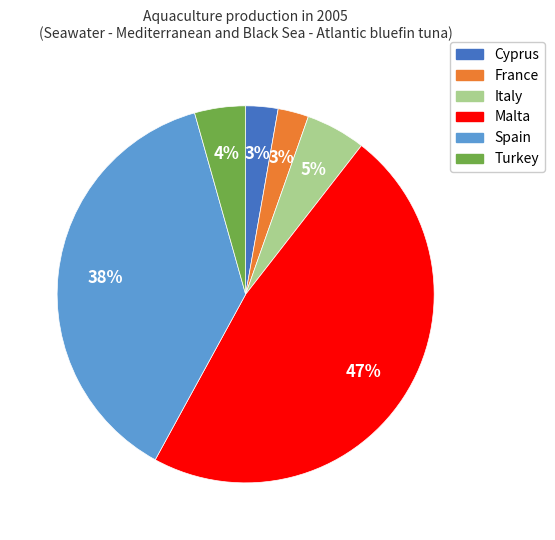

Approximately how many times larger is the value at France compared to Malta?

0.1